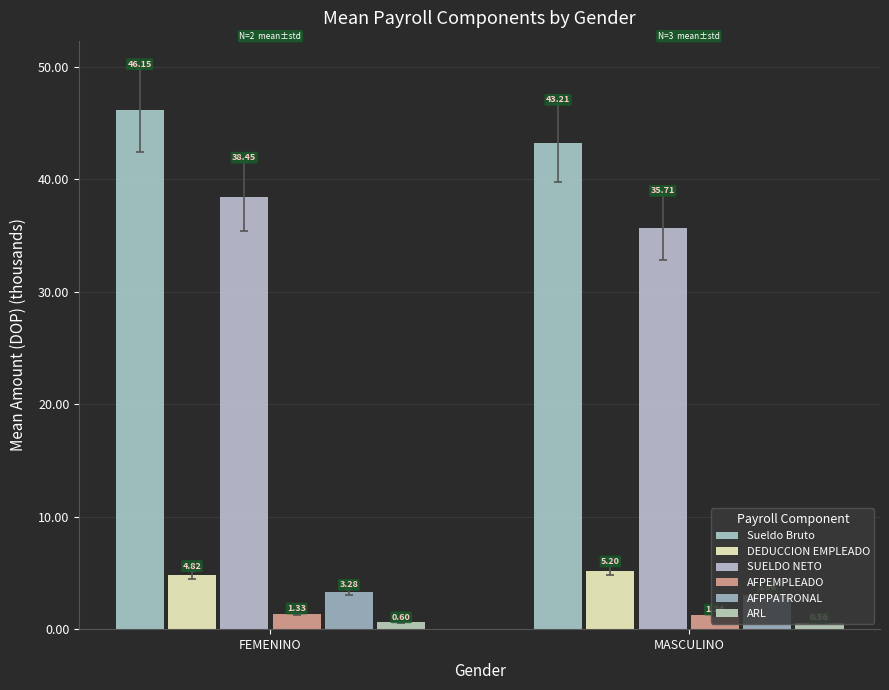

What is the total value across all series at FEMENINO?

94.6